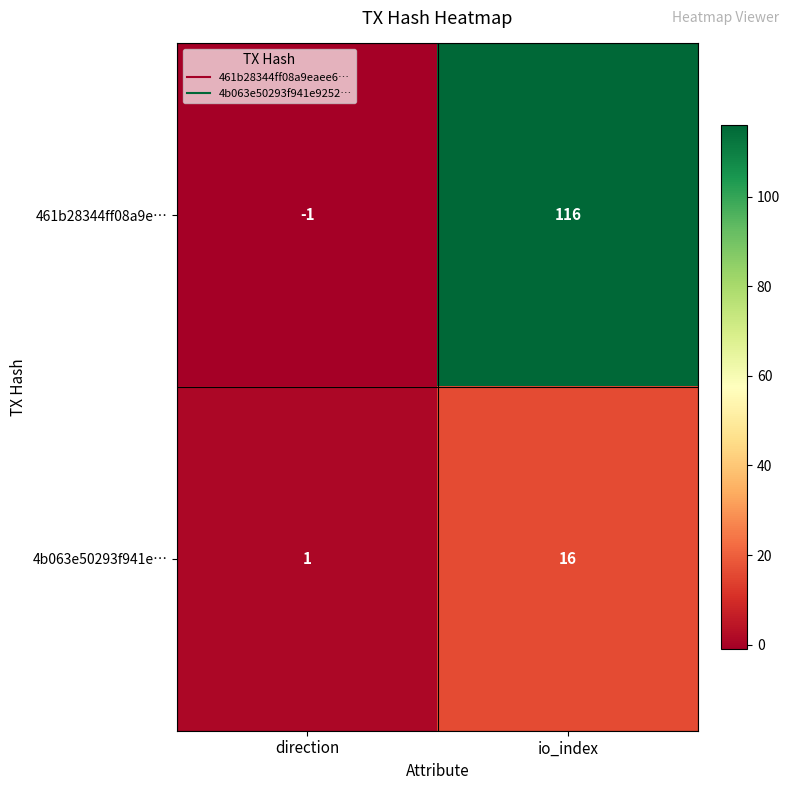

What is the difference between the maximum and minimum values in the 461b28344ff08a9e… series?

117